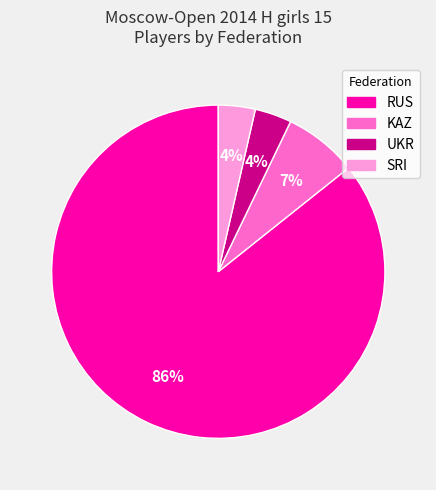

Which category has the biggest portion of the pie?

RUS